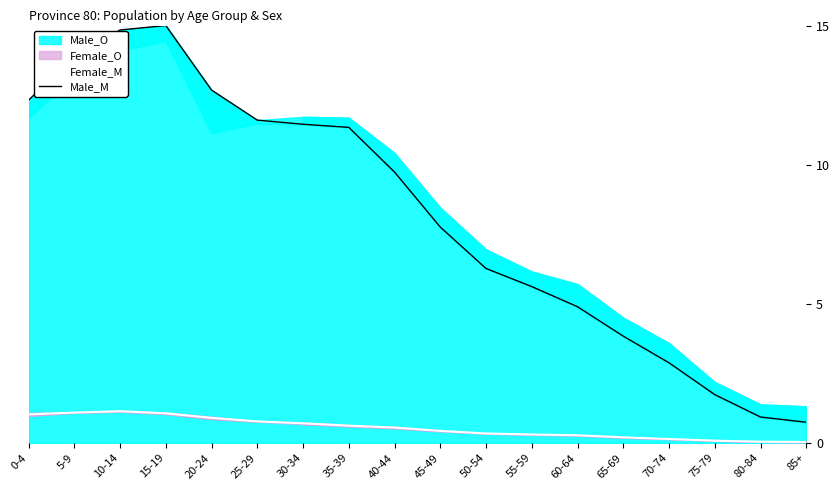

Reading right to left, list all the values displayed in this chart.

Female_M: 0.0	0.0	0.1	0.1	0.2	0.3	0.3	0.3	0.4	0.6	0.6	0.7	0.8	0.9	1.1	1.1	1.1	1.0
Male_M: 0.7	0.9	1.7	2.9	3.8	4.9	5.6	6.3	7.8	9.7	11.3	11.5	11.6	12.7	15.0	14.8	13.9	12.3